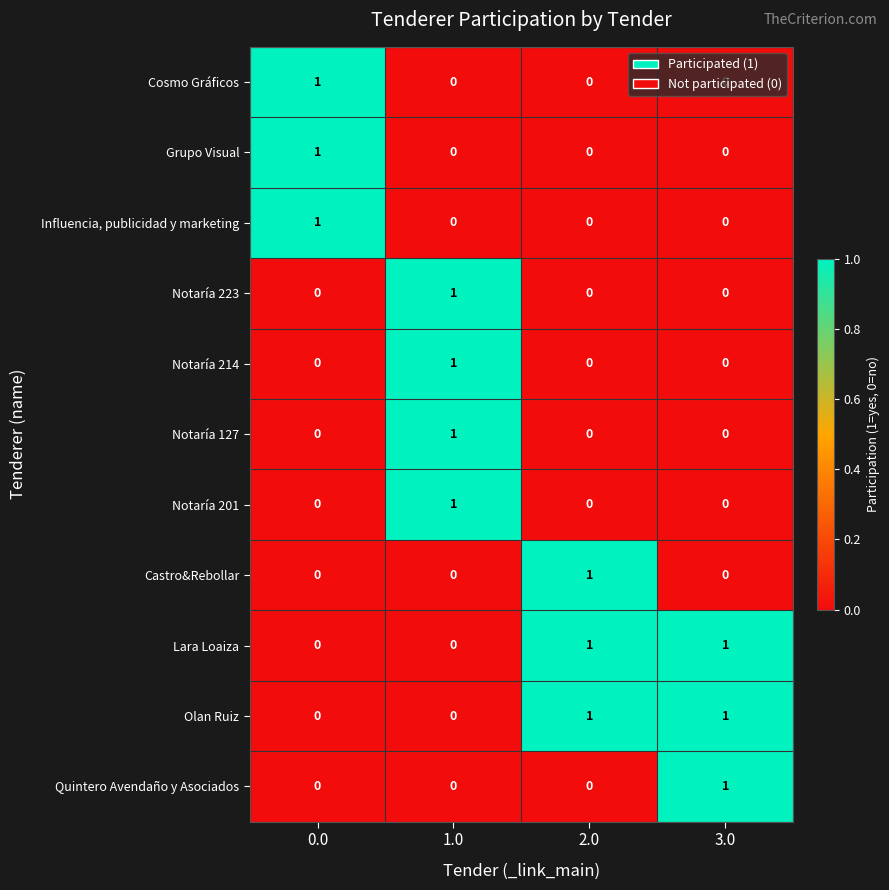

Which category has the highest value in the Notaría 223 series?

1.0